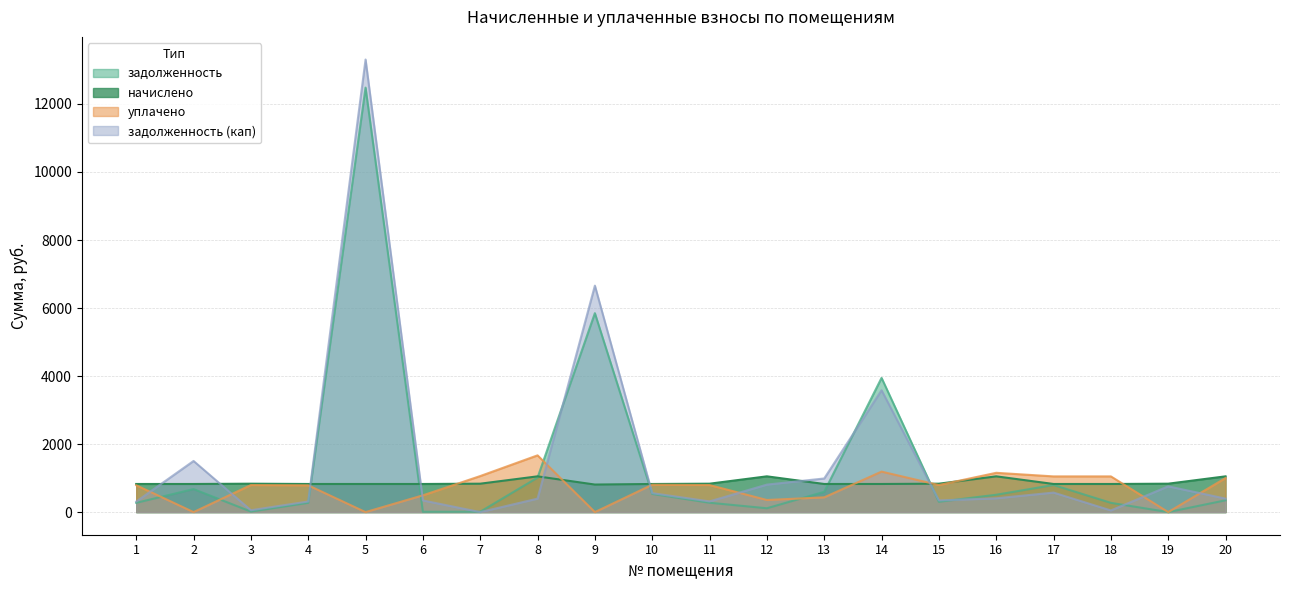

At which label is начислено closest to 930?

3